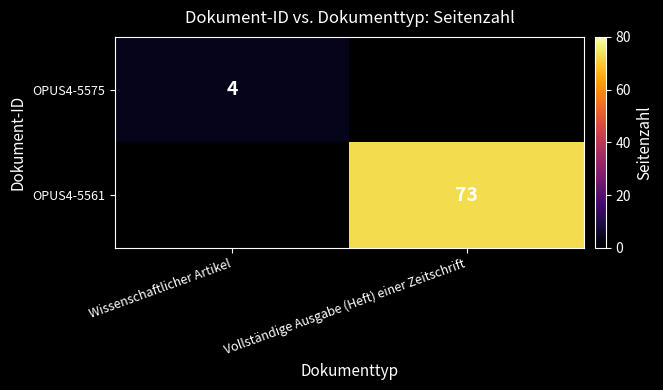

Is it true that OPUS4-5561 equals 73 at Vollständige Ausgabe (Heft) einer Zeitschrift?

True